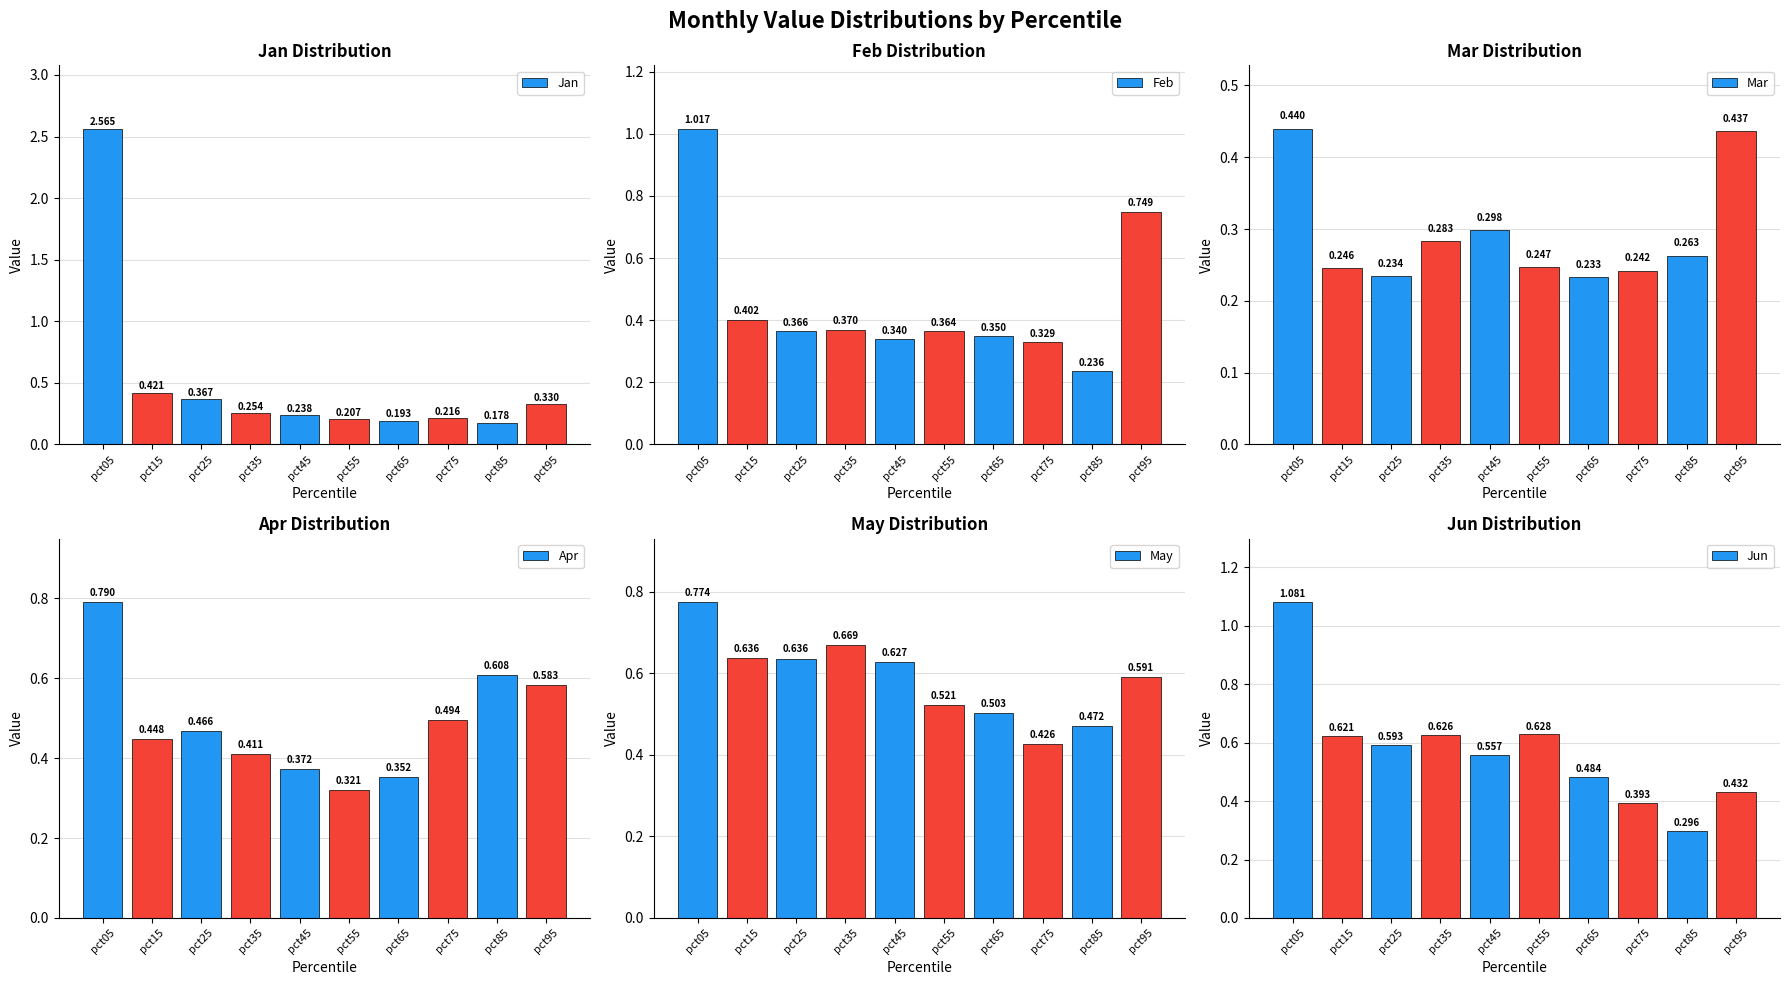

Is the value of Jun at pct85 greater than the value of Apr at pct15?

No